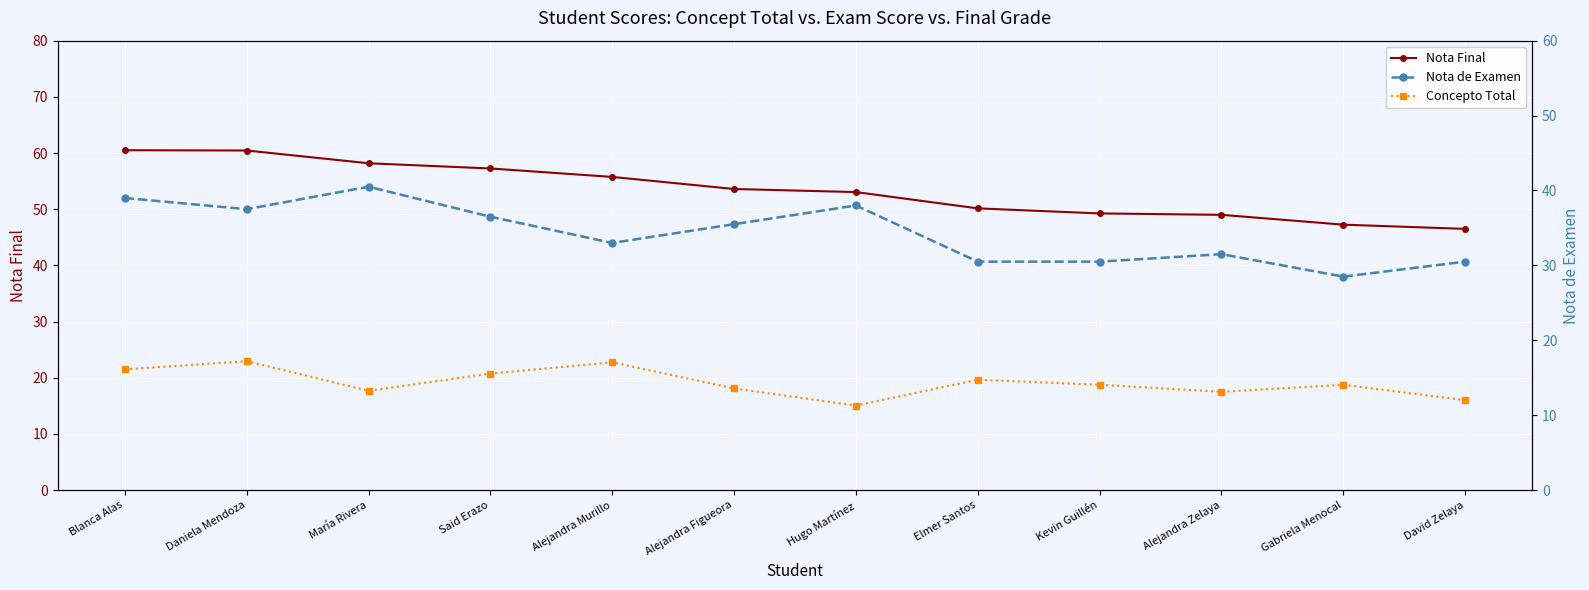

Is the value of Concepto Total at Kevin Guillén greater than the value of Nota de Examen at Elmer Santos?

No